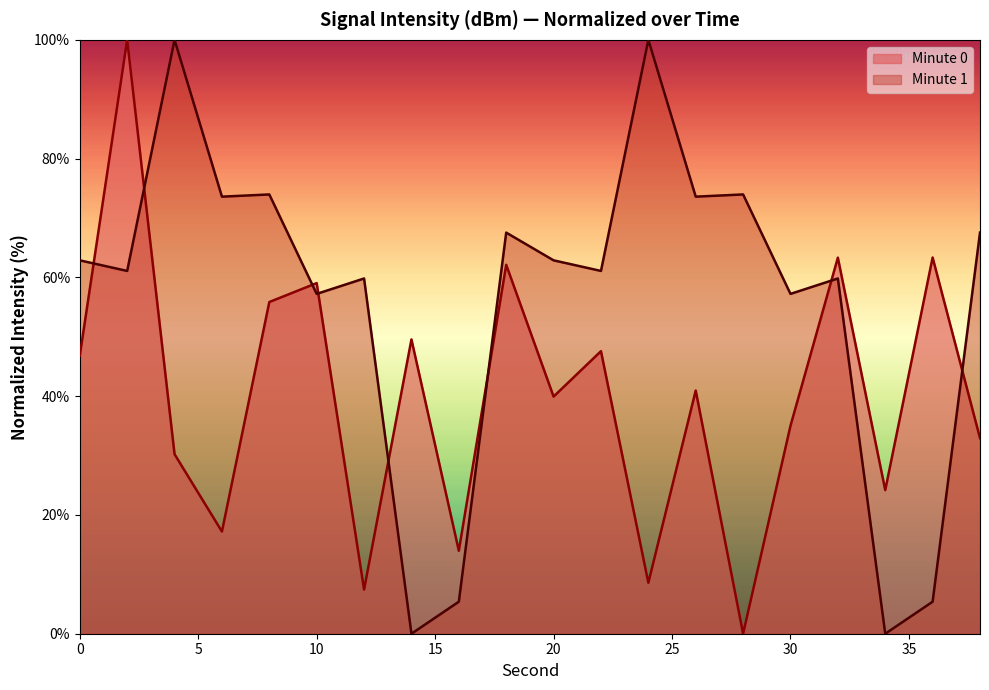

Reading left to right, what are all the values shown in this chart?

46.8	100.0	30.2	17.2	55.9	59.0	7.4	49.6	14.0	62.1	39.9	47.6	8.6	40.9	0.0	35.0	63.3	24.2	63.4	32.9